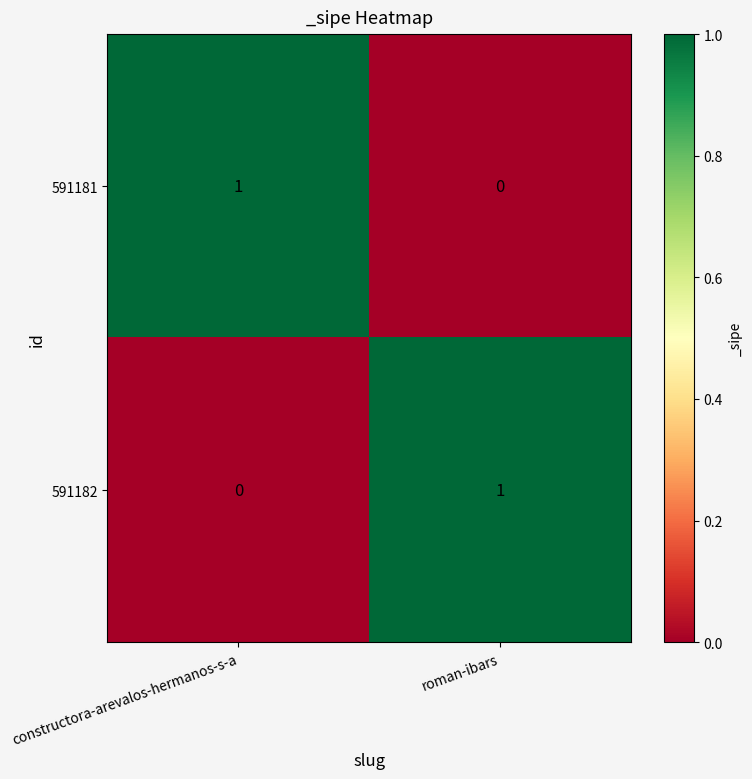

The value of 591182 at constructora-arevalos-hermanos-s-a is 0. True or false?

True